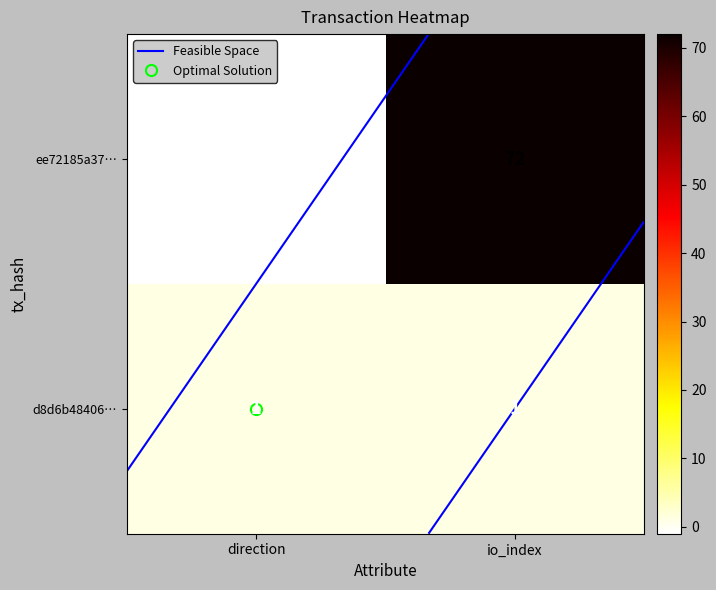

Rank the categories by d8d6b48406… value from lowest to highest.

direction, io_index